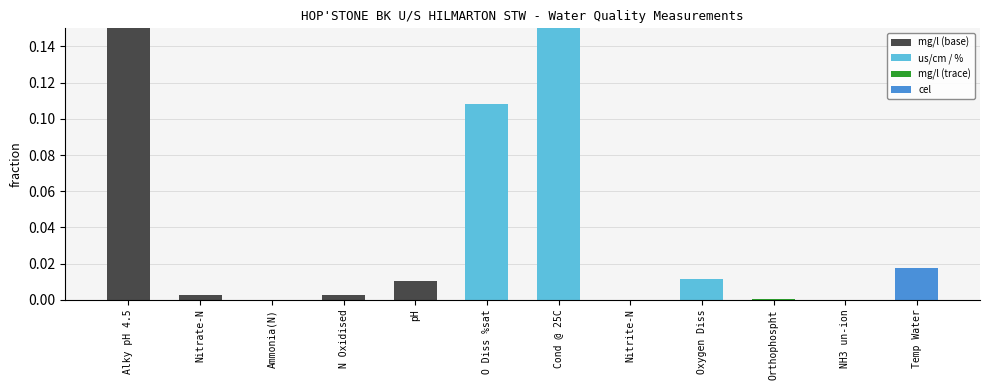

Is it true that the value at Alky pH 4.5 is 0.4?

True